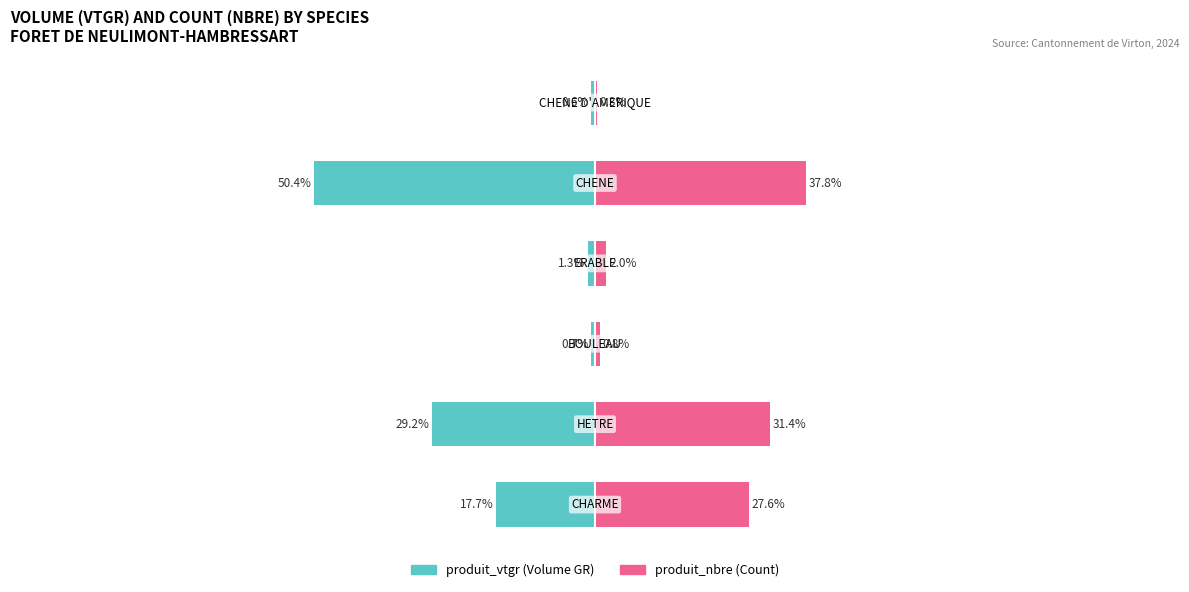

Reading right to left, transcribe all the data shown in this chart.

produit_vtgr: 5=-0.6	4=-50.4	3=-1.3	2=-0.7	1=-29.2	0=-17.7
produit_nbre: 5=0.3	4=37.8	3=2.0	2=0.8	1=31.4	0=27.6